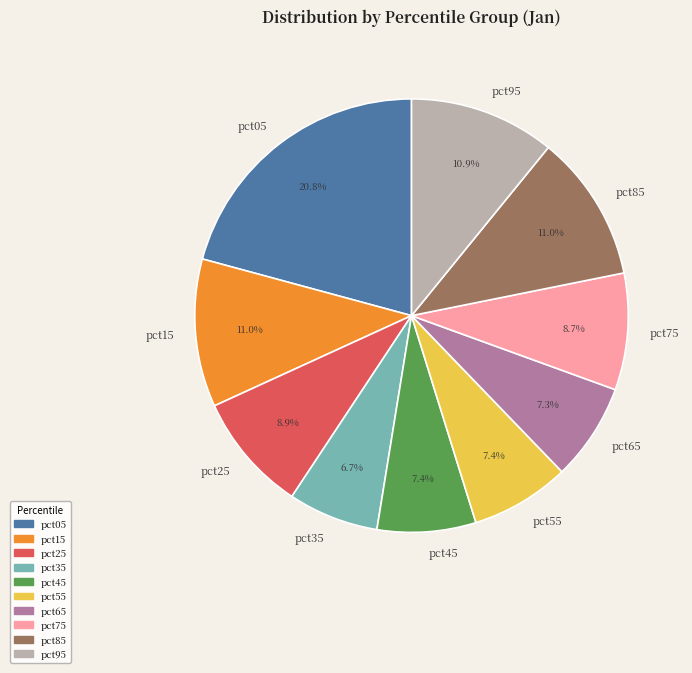

What percentage is the pct05 slice, to the nearest percent?

21%